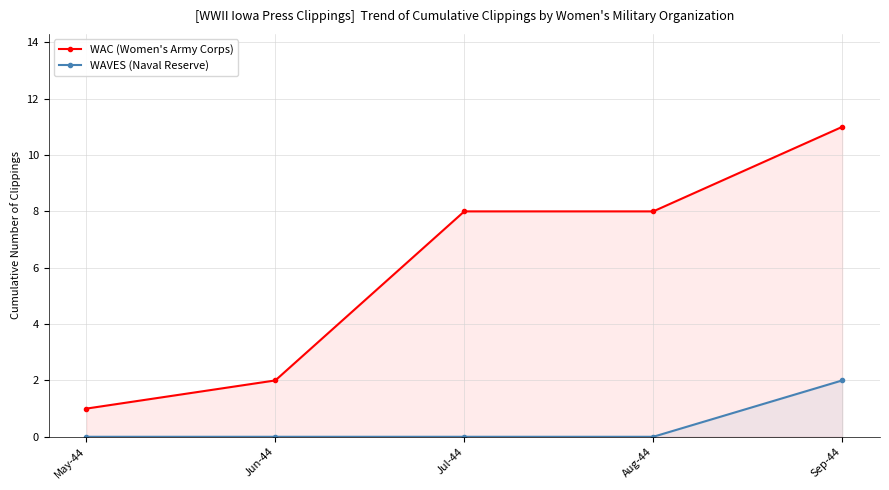

What are all the series names shown in the legend?

WAC (Women's Army Corps), WAVES (Naval Reserve)